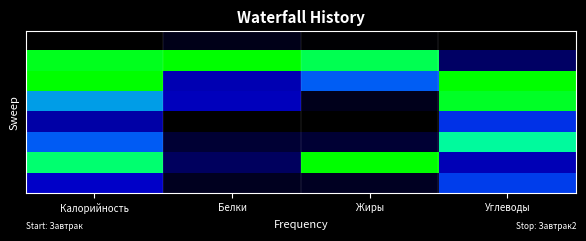

What is the spread (max minus min) of values at Белки?

1.0